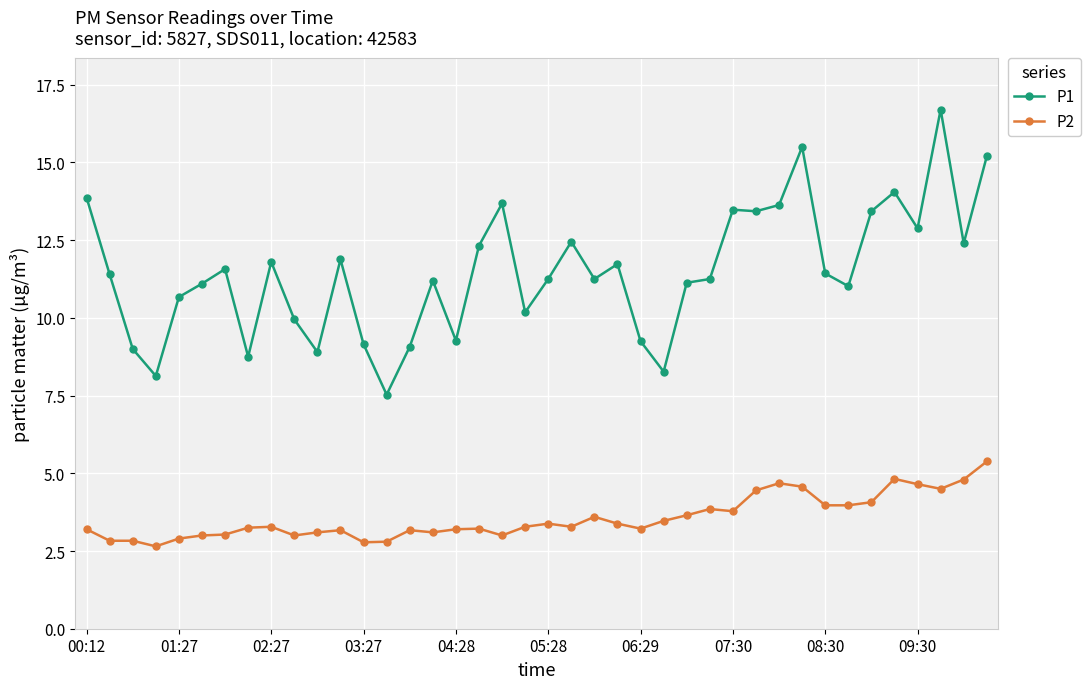

What is the highest value of the P2 series?

5.4